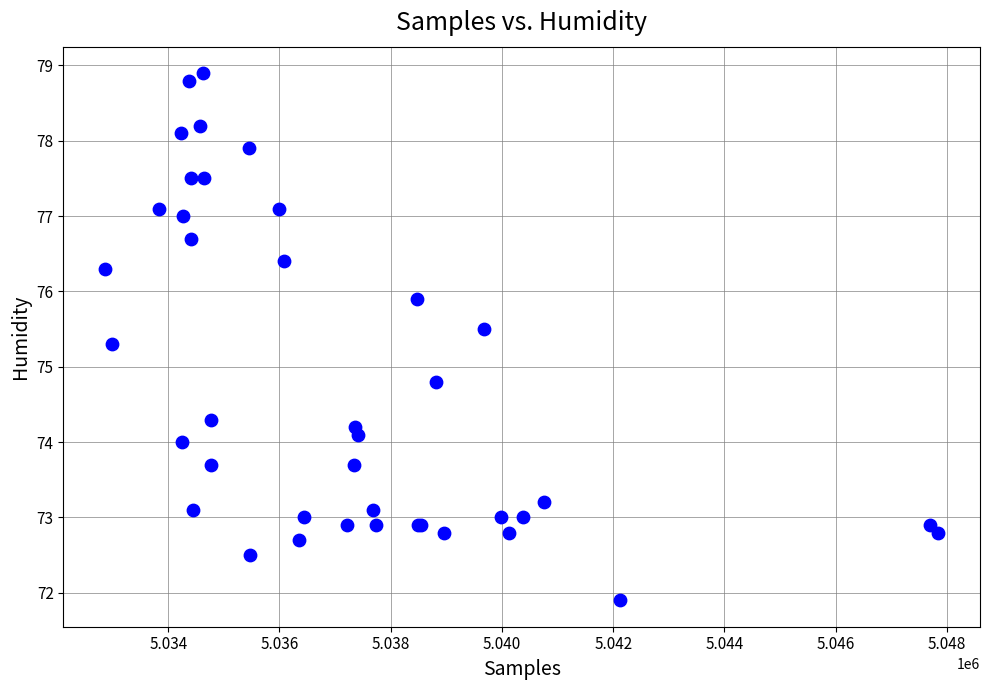

What Y value in the scatter plot is closest to 75?

74.8